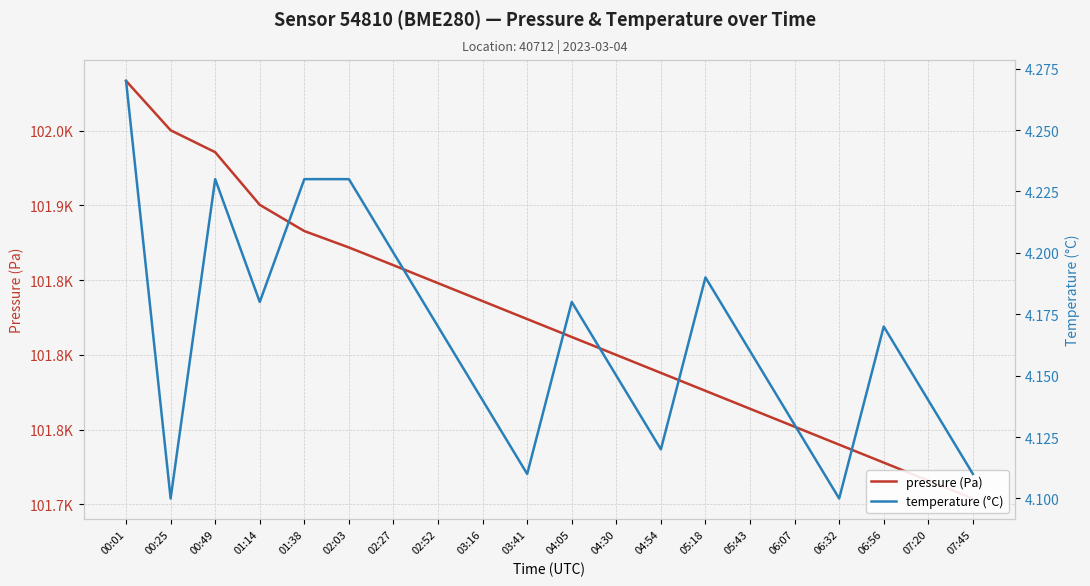

What are all the series names shown in the legend?

pressure (Pa), temperature (°C)